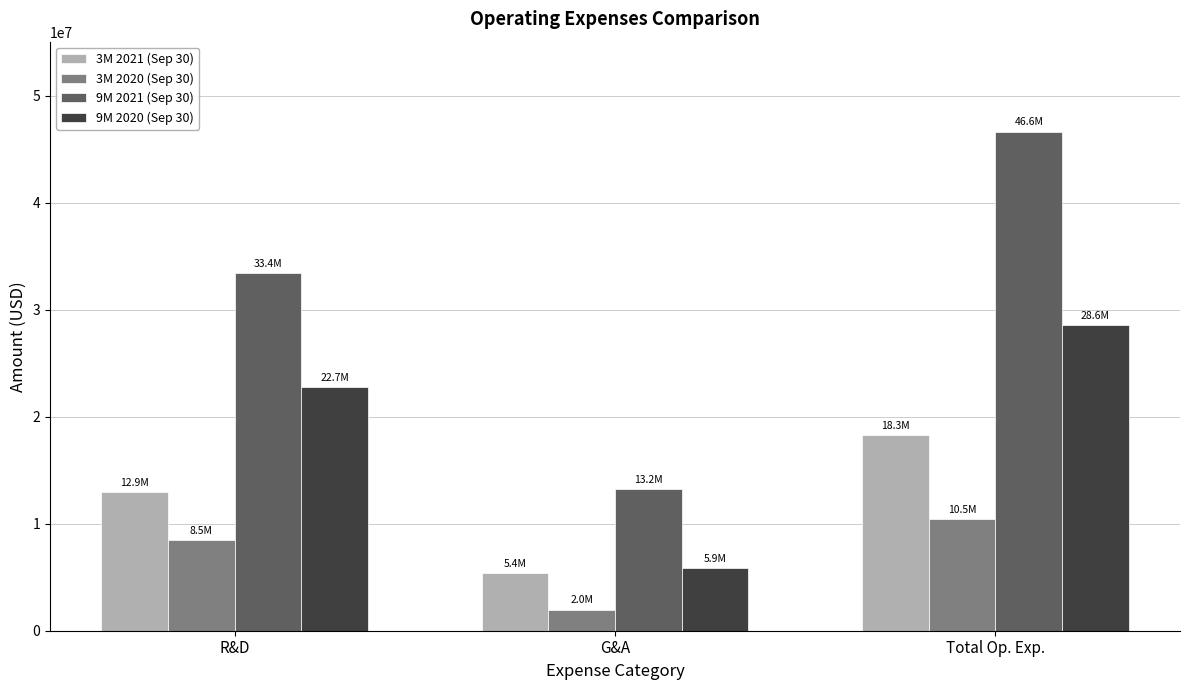

Reading left to right, list all the values displayed in this chart.

3M 2021 (Sep 30): R&D=12944000	G&A=5356000	Total Op. Exp.=18300000
3M 2020 (Sep 30): R&D=8480000	G&A=1972000	Total Op. Exp.=10452000
9M 2021 (Sep 30): R&D=33440000	G&A=13202000	Total Op. Exp.=46642000
9M 2020 (Sep 30): R&D=22735000	G&A=5855000	Total Op. Exp.=28590000